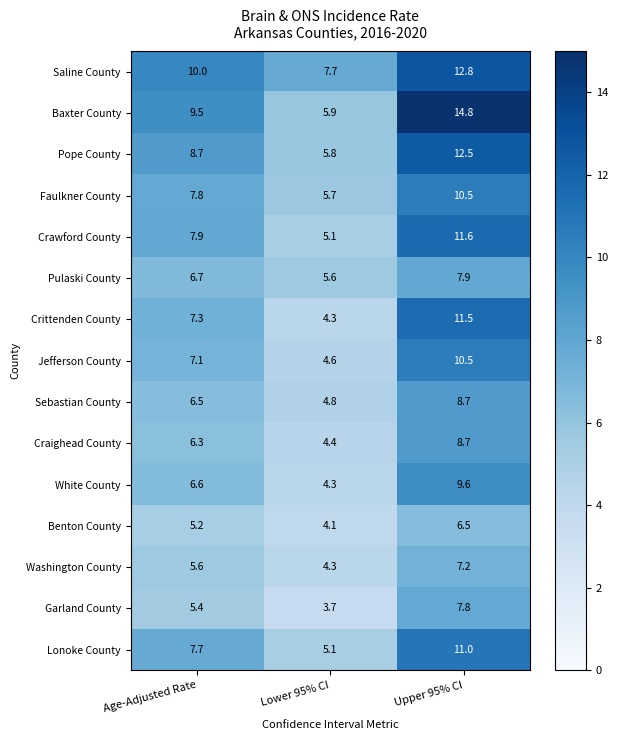

Count the number of categories in the chart.

3